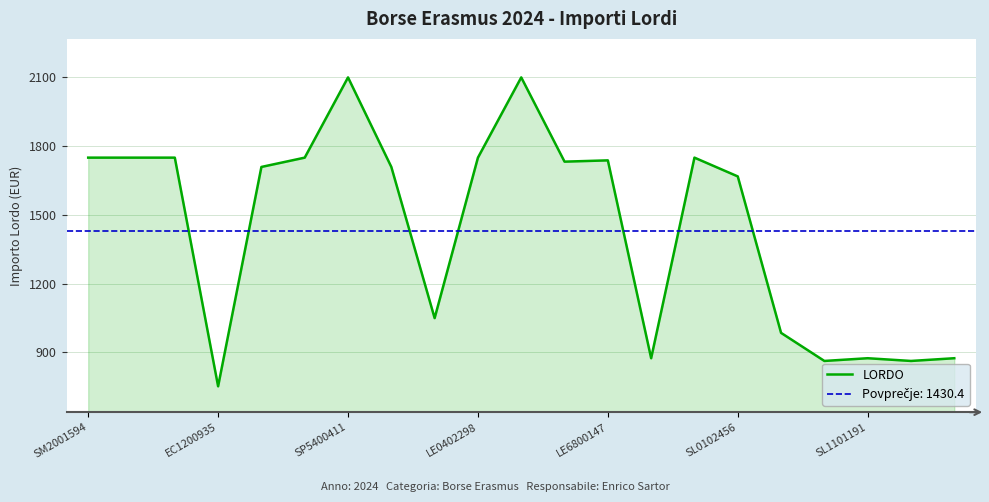

At which label is LORDO closest to 1426?

SL0102456